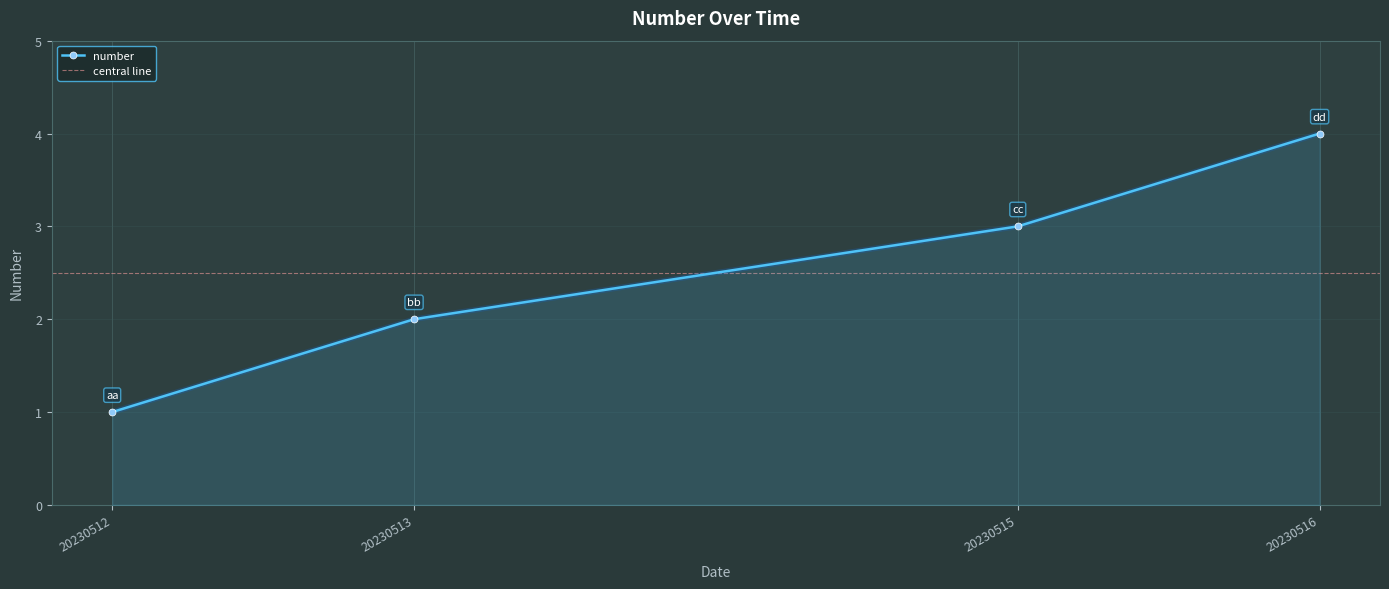

The chart shows a value of 1 at 20230515. True or false?

False